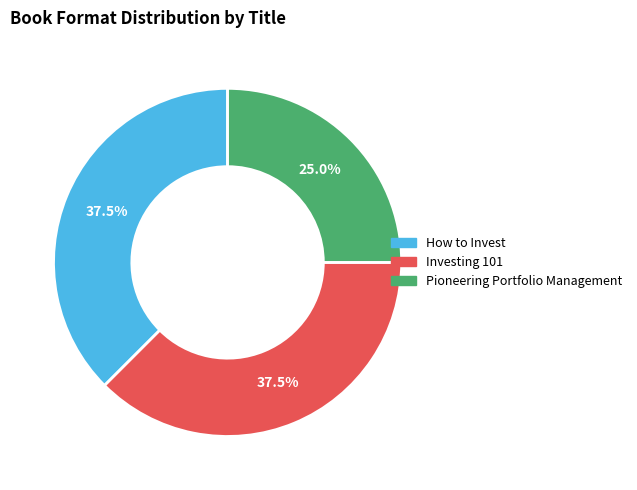

Which slice is the smallest?

Pioneering Portfolio Management